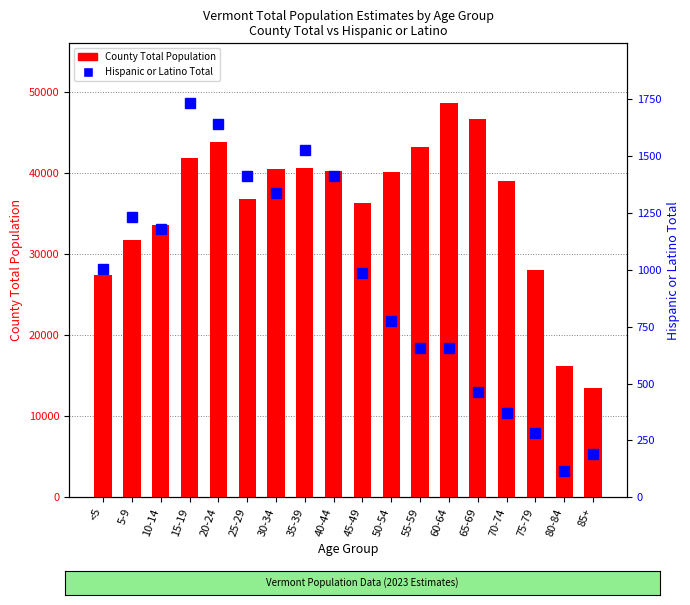

How many groups of bars are there?

18